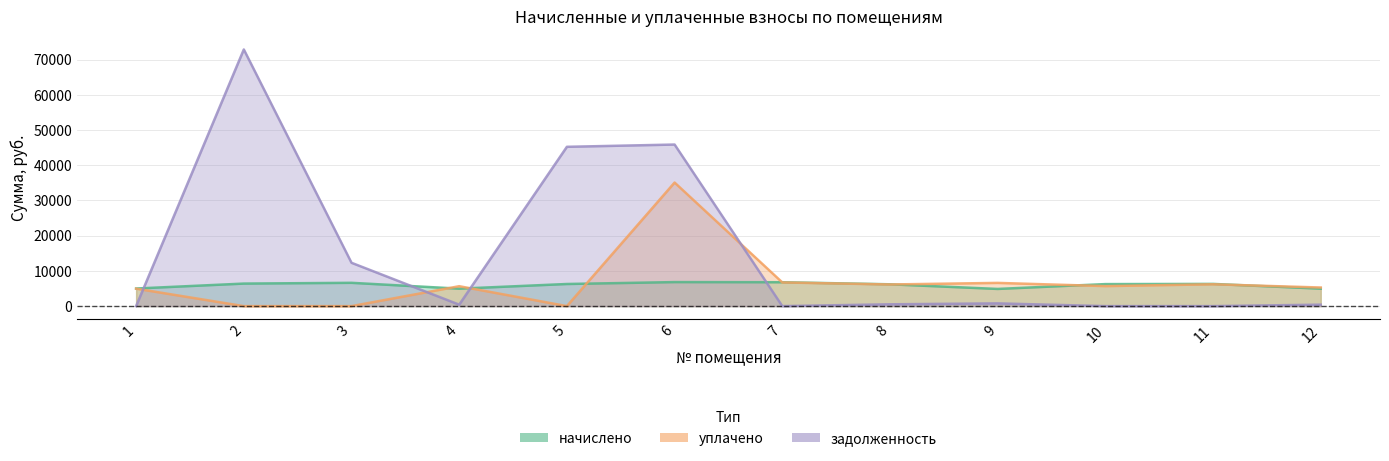

What is the average value of the уплачено series?

6861.6